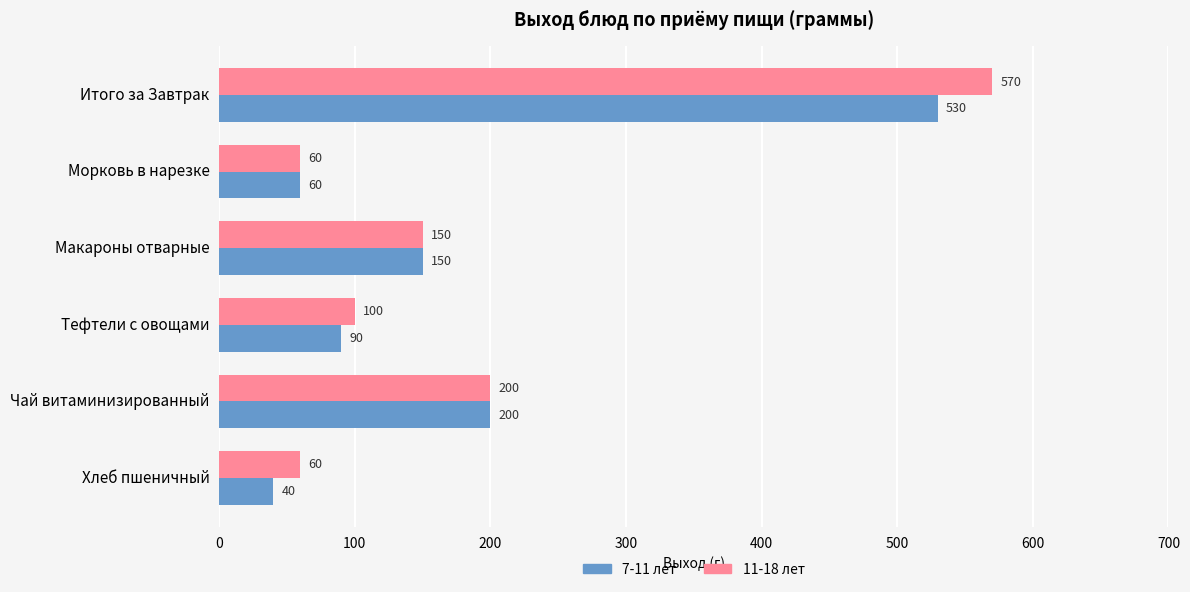

Is it true that 11-18 лет equals 13 at Хлеб пшеничный?

False